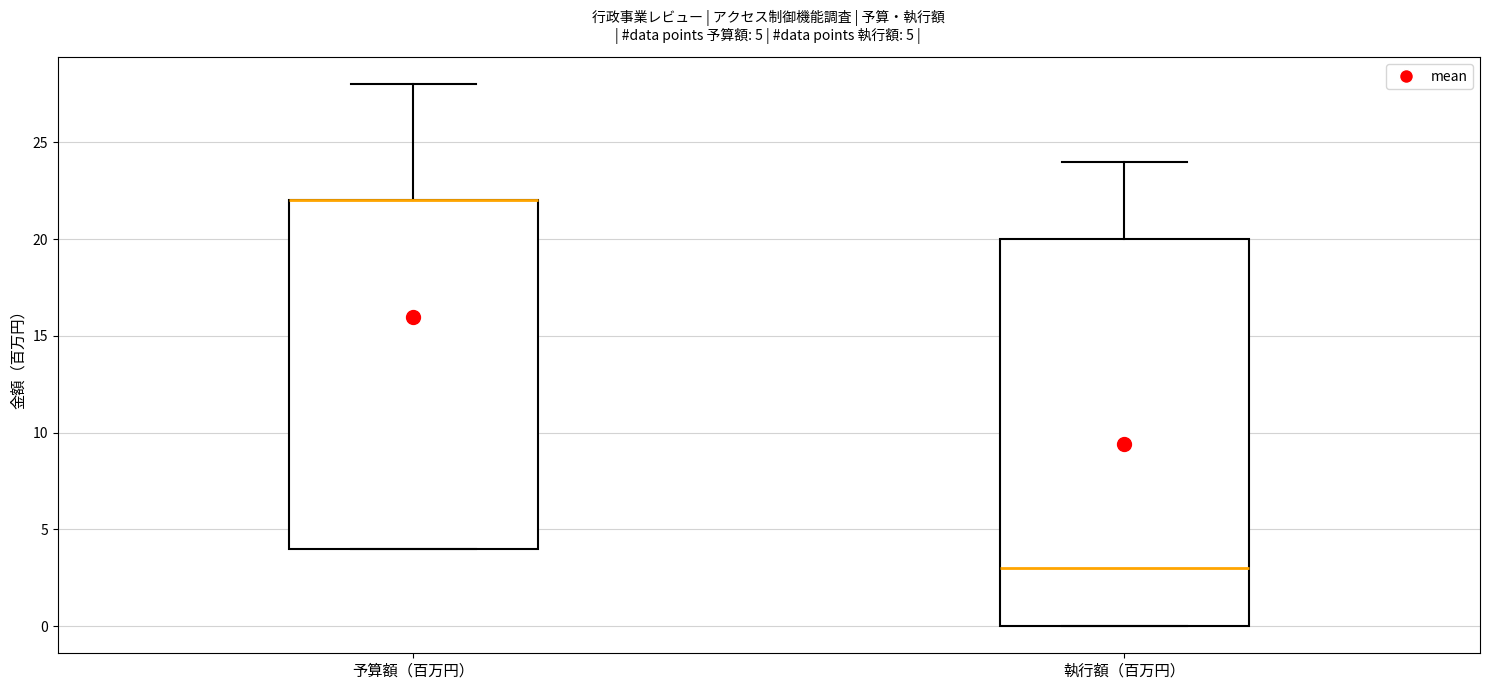

Comparing the boxes themselves (not the whiskers), which one is the tallest?

執行額（百万円）